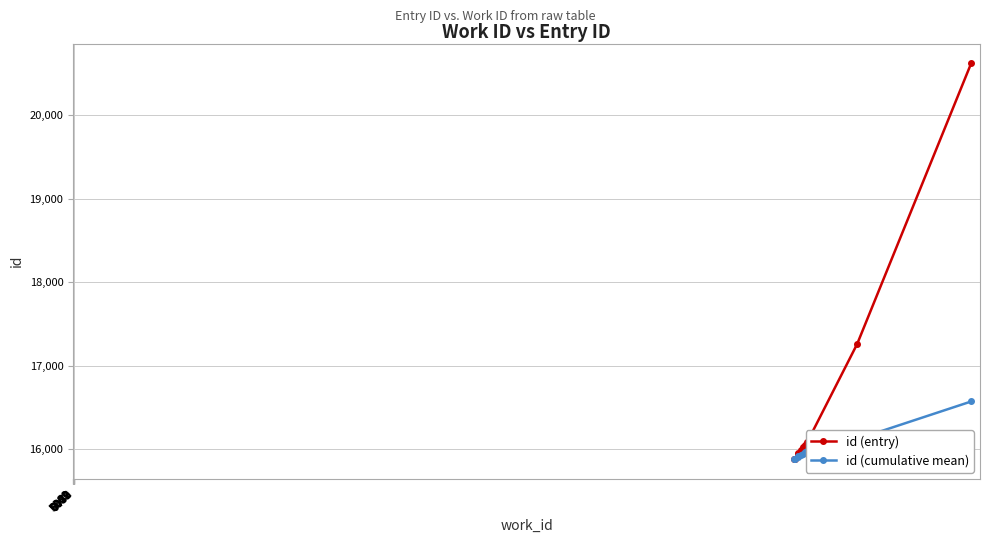

What are all the series names shown in the legend?

id (entry), id (cumulative mean)